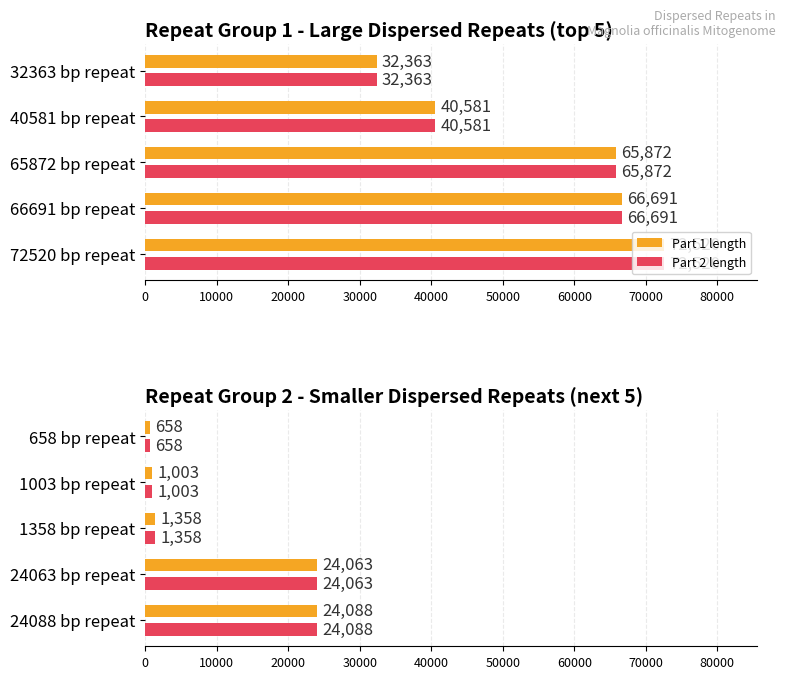

How many data points in Part 1 length are less than 1358?

2